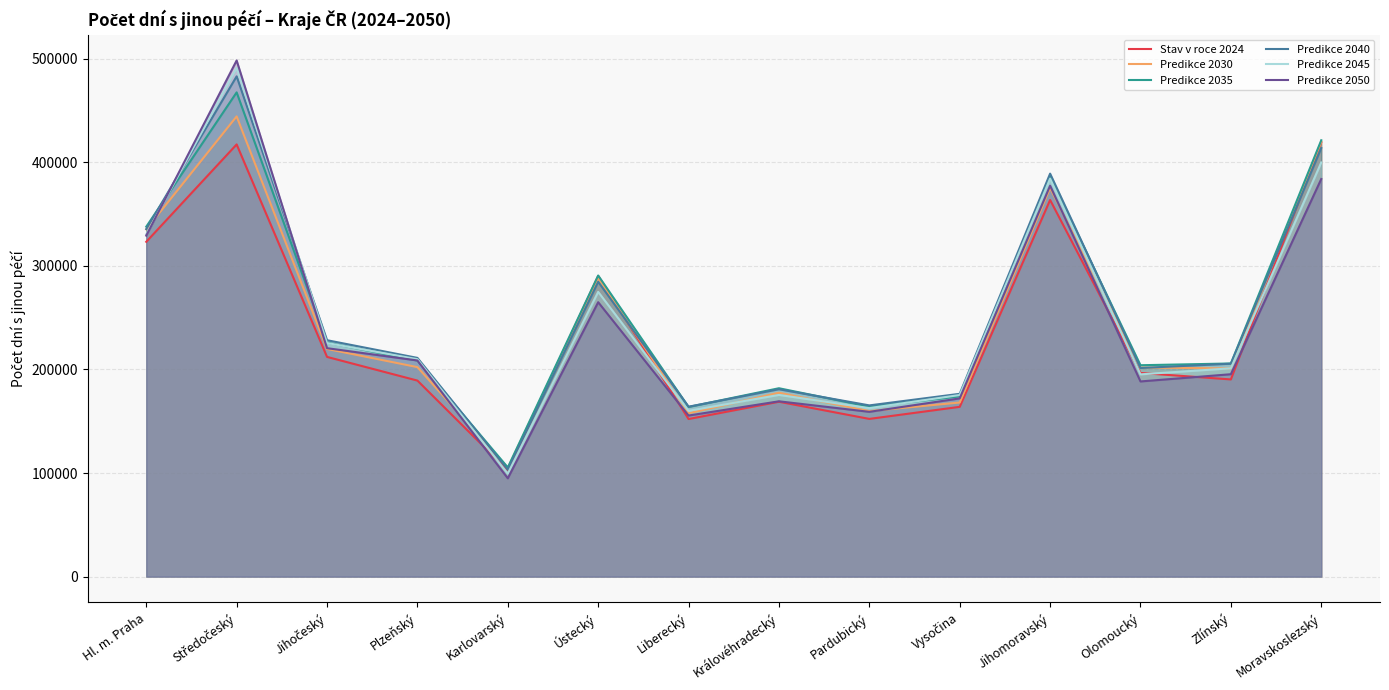

Does the chart display data point markers on the line(s)?

No